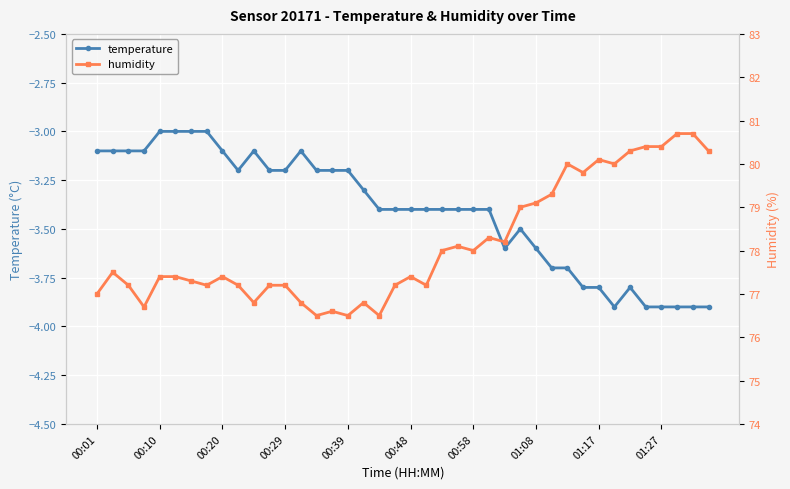

The temperature series shows -3.6 at 01:08. True or false?

True